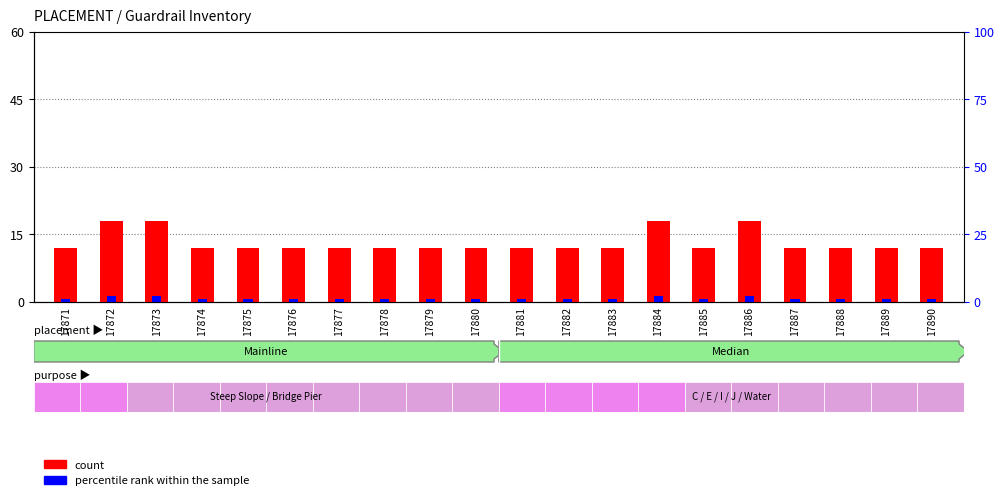

Which series has the largest range (max minus min)?

count